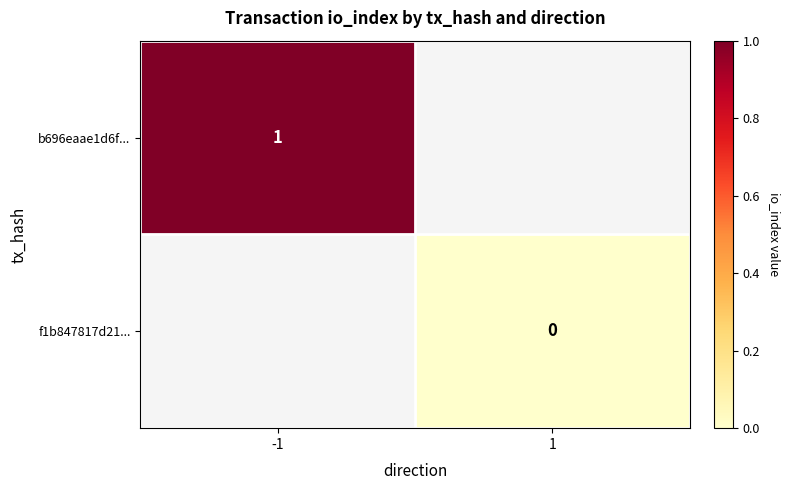

Which category has the highest value in the f1b847817d21... series?

-1